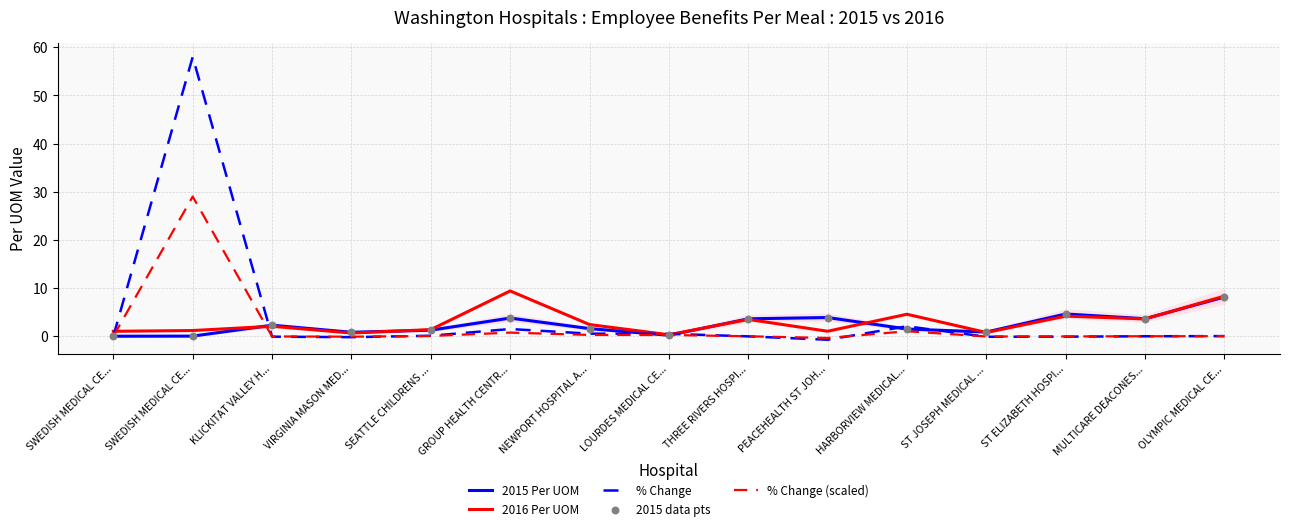

Which series has the largest total across all categories?

% Change